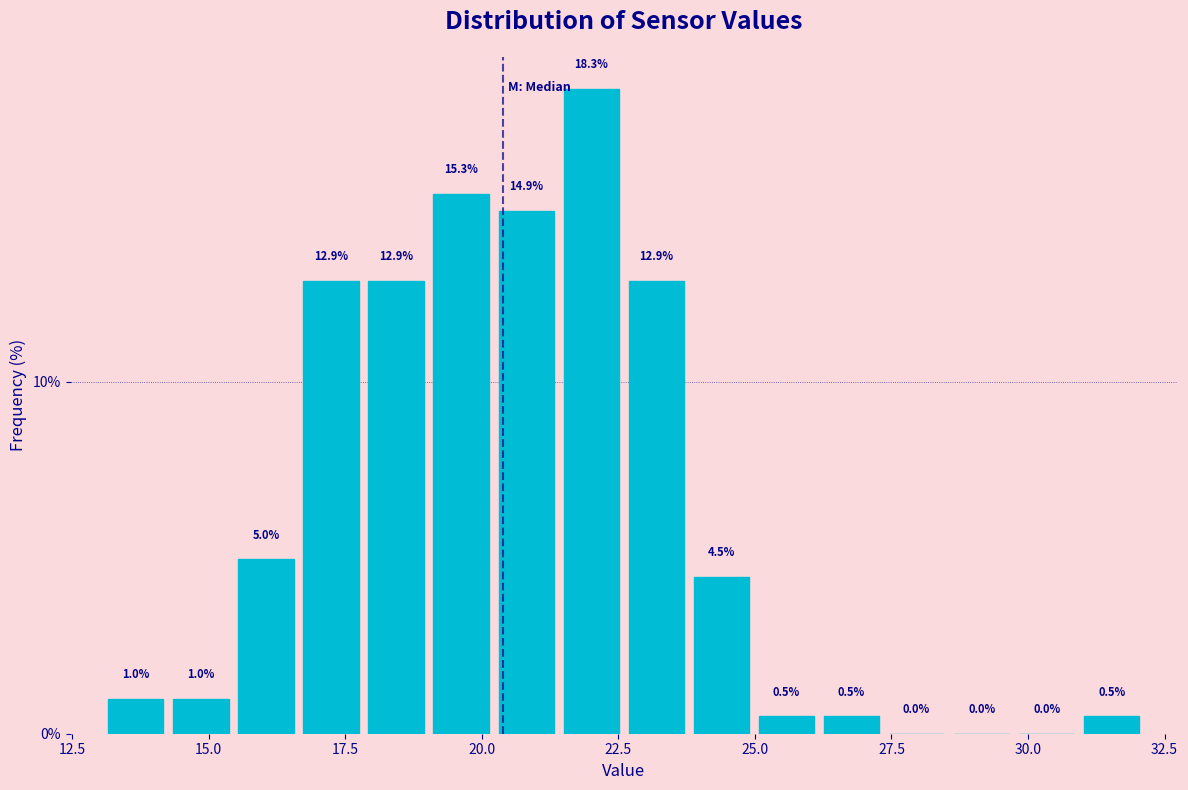

Around what value on the x-axis is the tallest bar? Give the approximate position of its centre, as read against the axis.

22.0